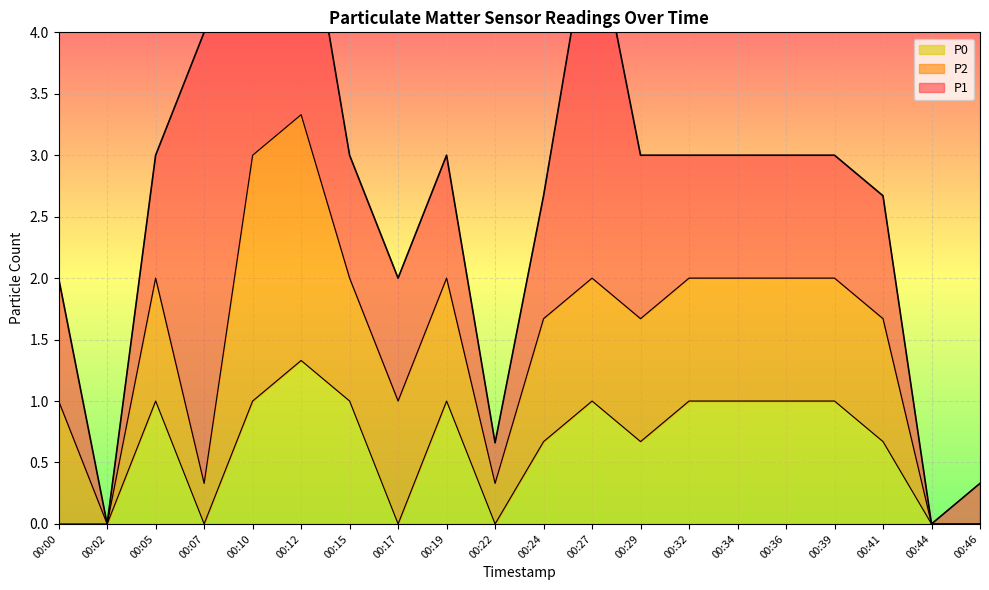

Which category has the lowest value in the P2 series?

00:02